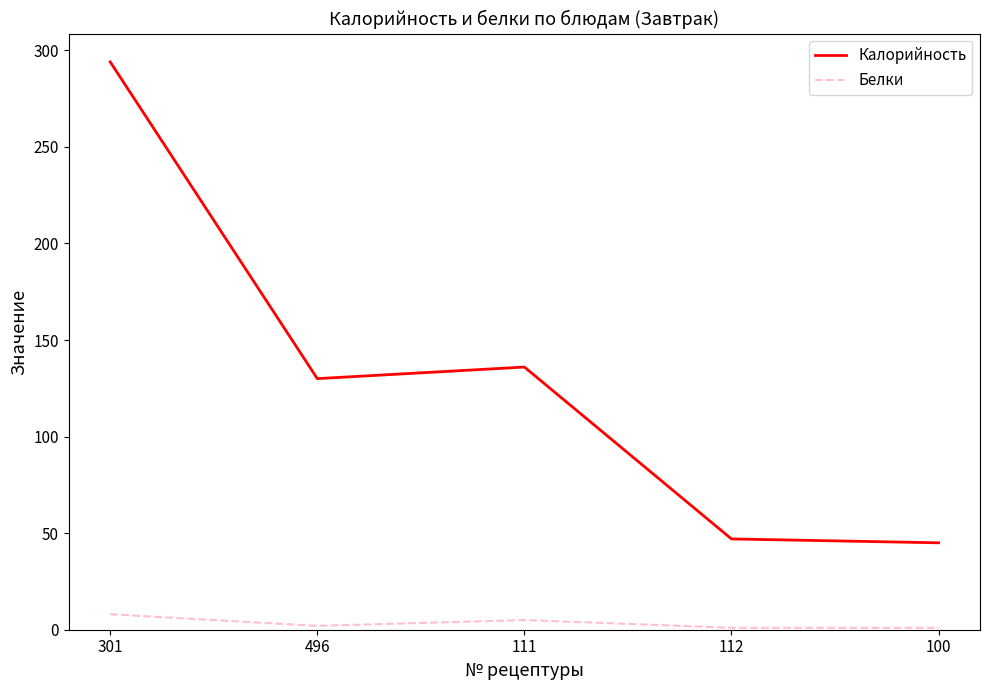

What is the maximum value shown in the chart?

294